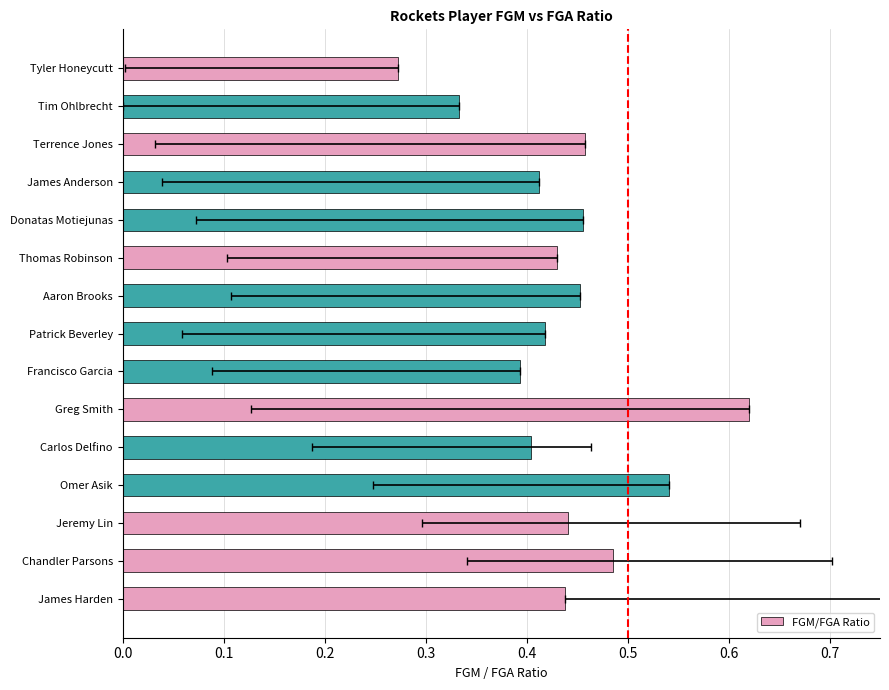

What is the change in value from Chandler Parsons to Tim Ohlbrecht?

-0.2